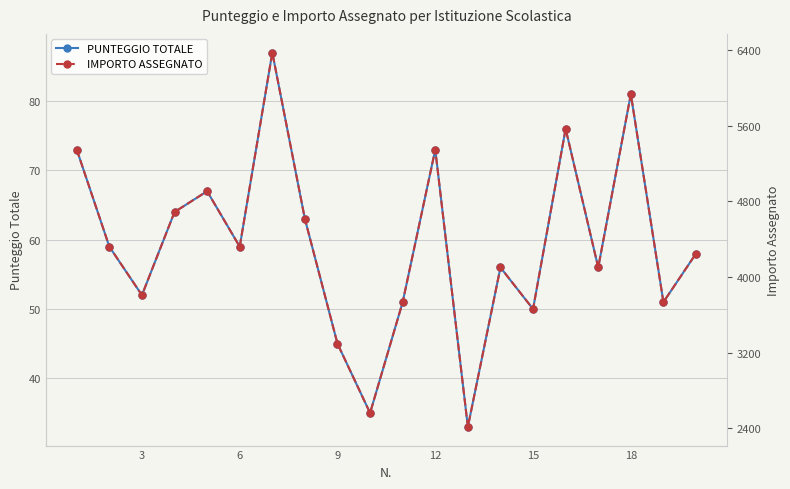

Where is the first local minimum for PUNTEGGIO TOTALE?

3